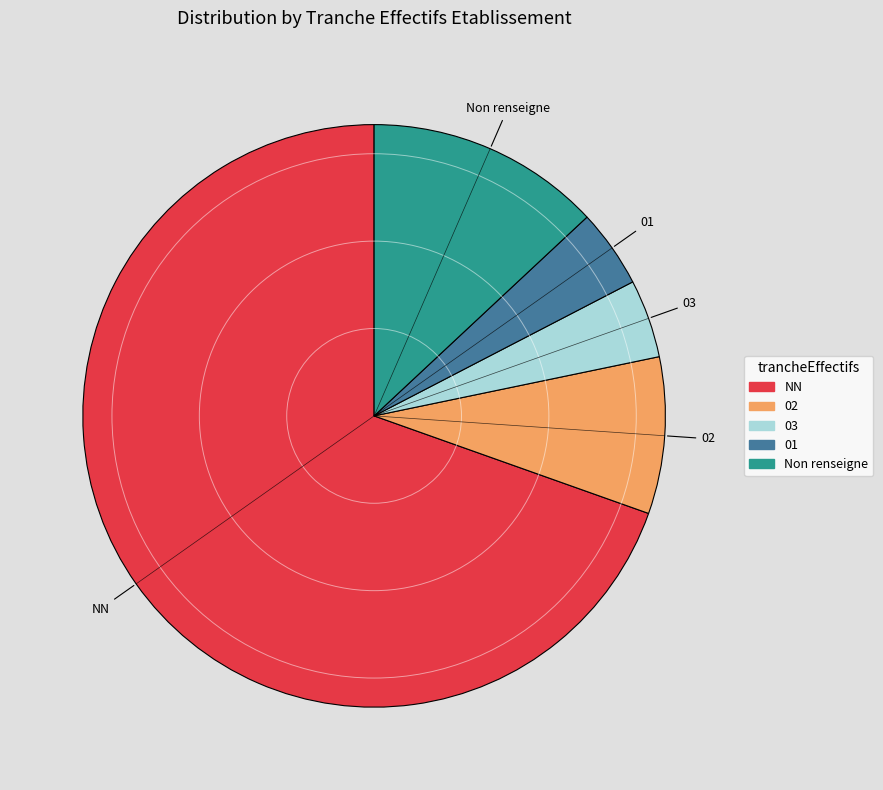

Which category has the biggest portion of the pie?

NN